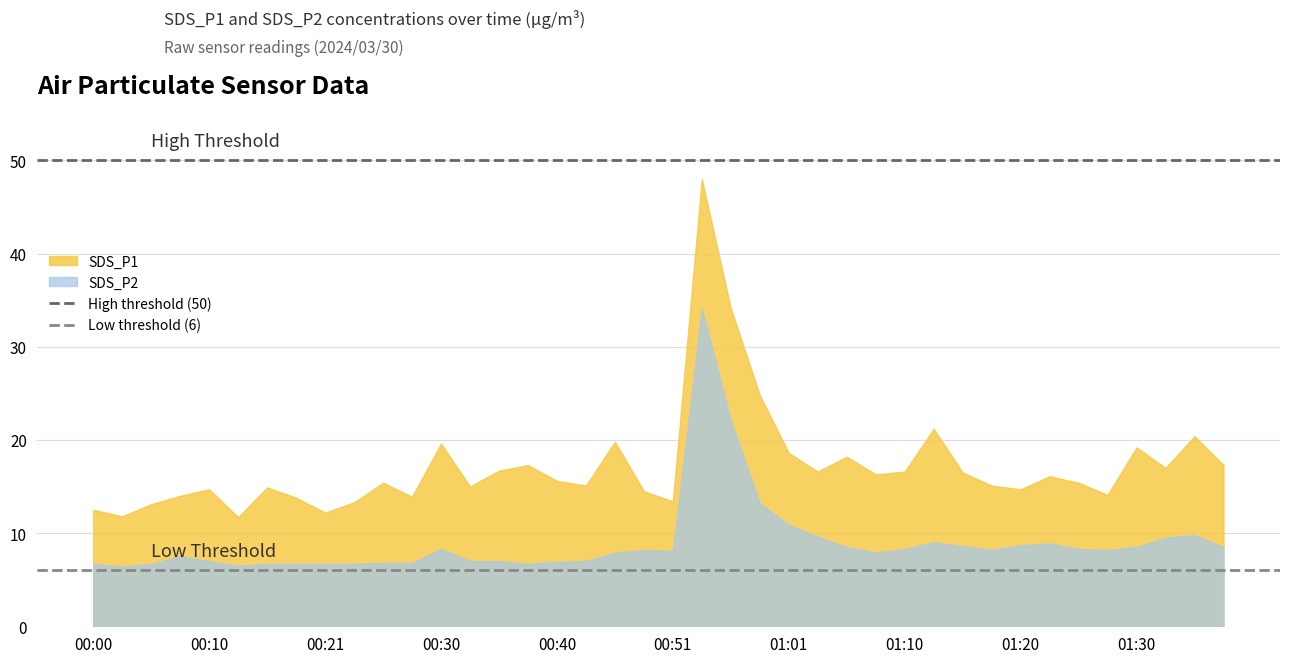

Between 00:00 and 00:10, which series saw the biggest shift?

SDS_P1